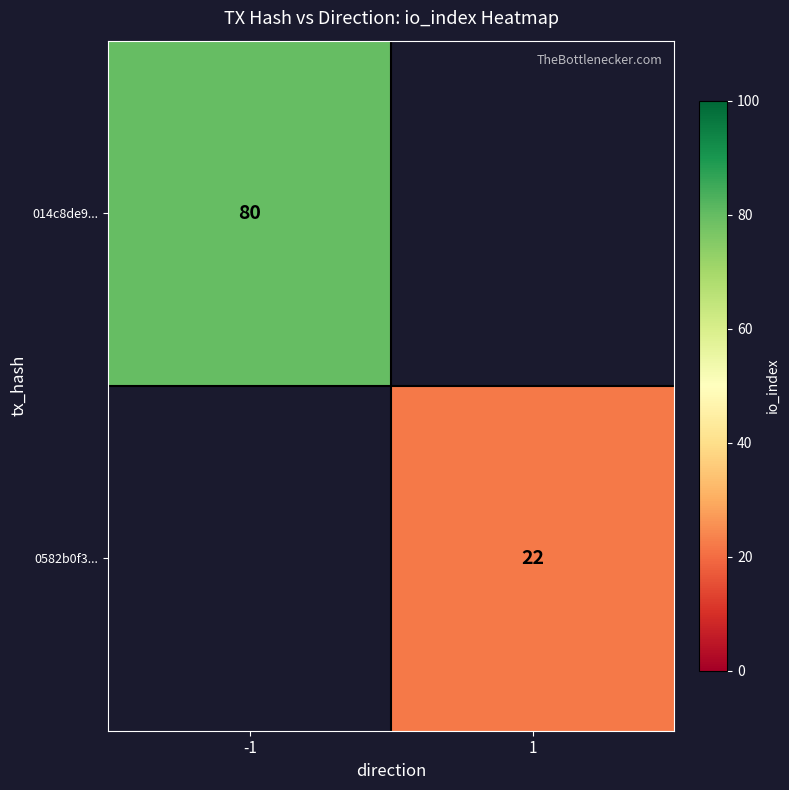

Which label corresponds to the smallest value in the chart?

1